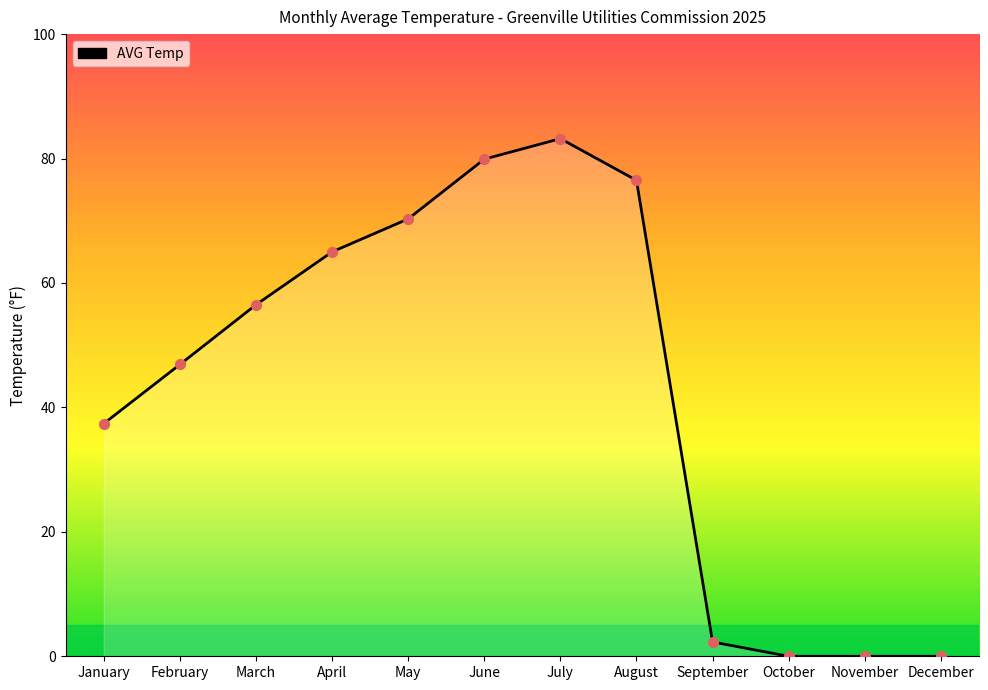

Between September and March, which is larger?

March